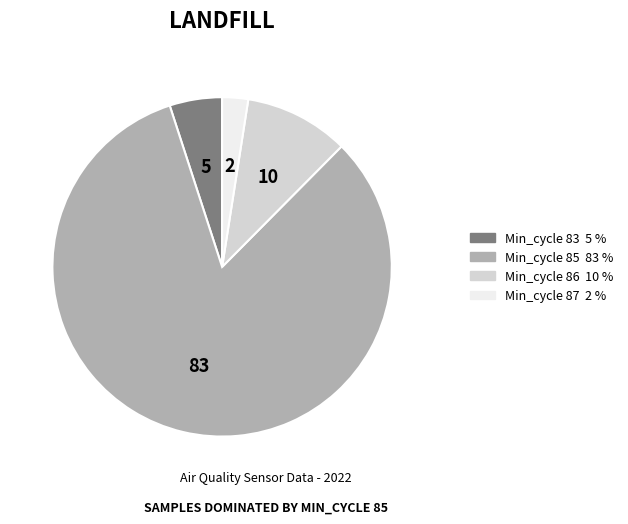

Is there a majority slice in this chart?

Yes